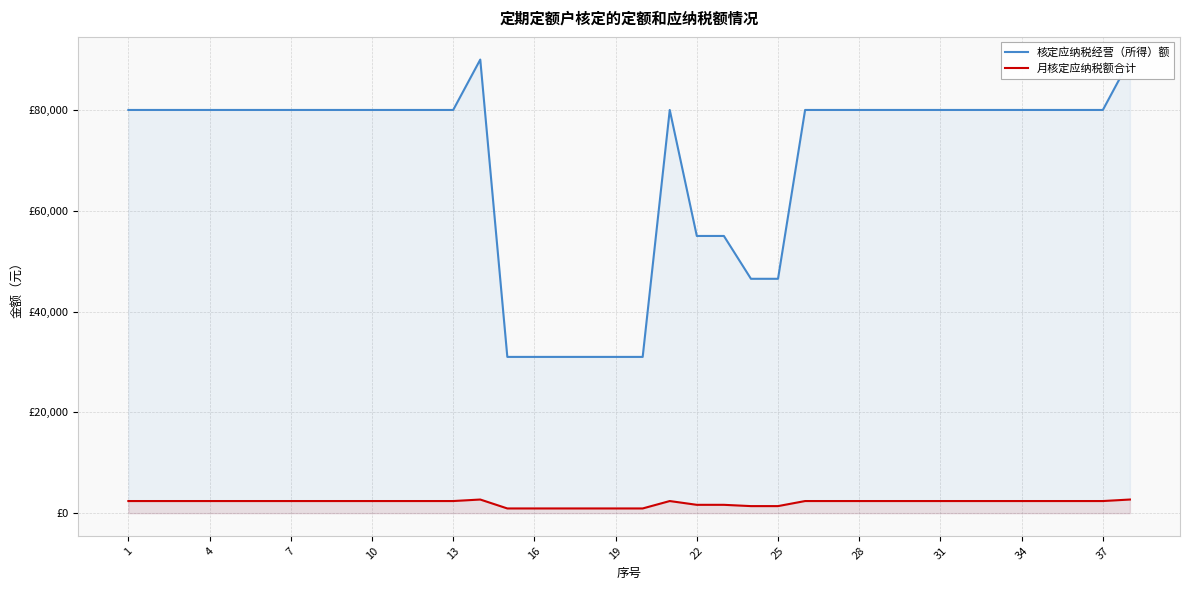

What is the average value of the 月核定应纳税额合计 series?

2091